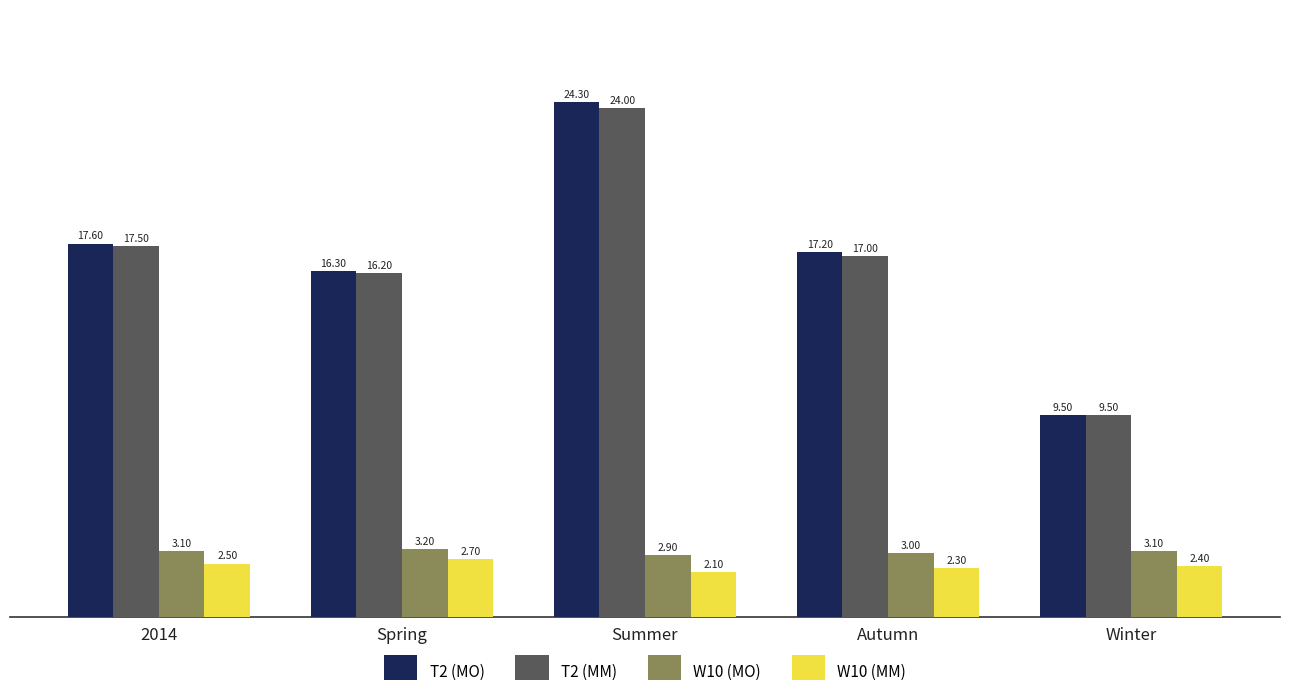

Reading left to right, list all the values displayed in this chart.

T2 (MO): 2014=17.6	Spring=16.3	Summer=24.3	Autumn=17.2	Winter=9.5
T2 (MM): 2014=17.5	Spring=16.2	Summer=24.0	Autumn=17.0	Winter=9.5
W10 (MO): 2014=3.1	Spring=3.2	Summer=2.9	Autumn=3.0	Winter=3.1
W10 (MM): 2014=2.5	Spring=2.7	Summer=2.1	Autumn=2.3	Winter=2.4